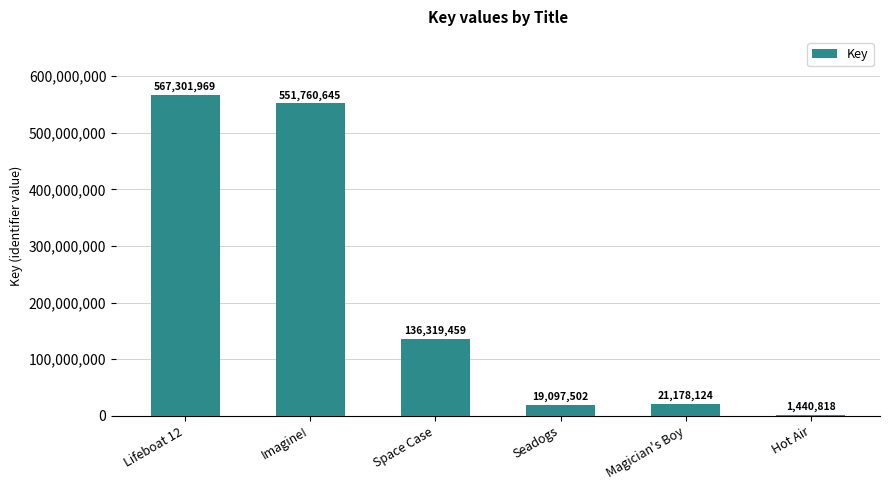

Between Seadogs and Space Case, which is larger?

Space Case